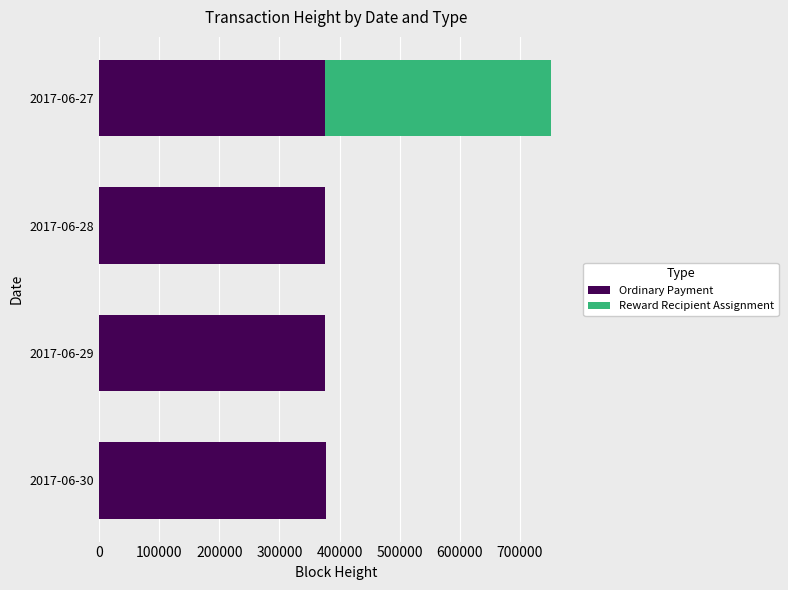

How many categories are shown in the chart?

4